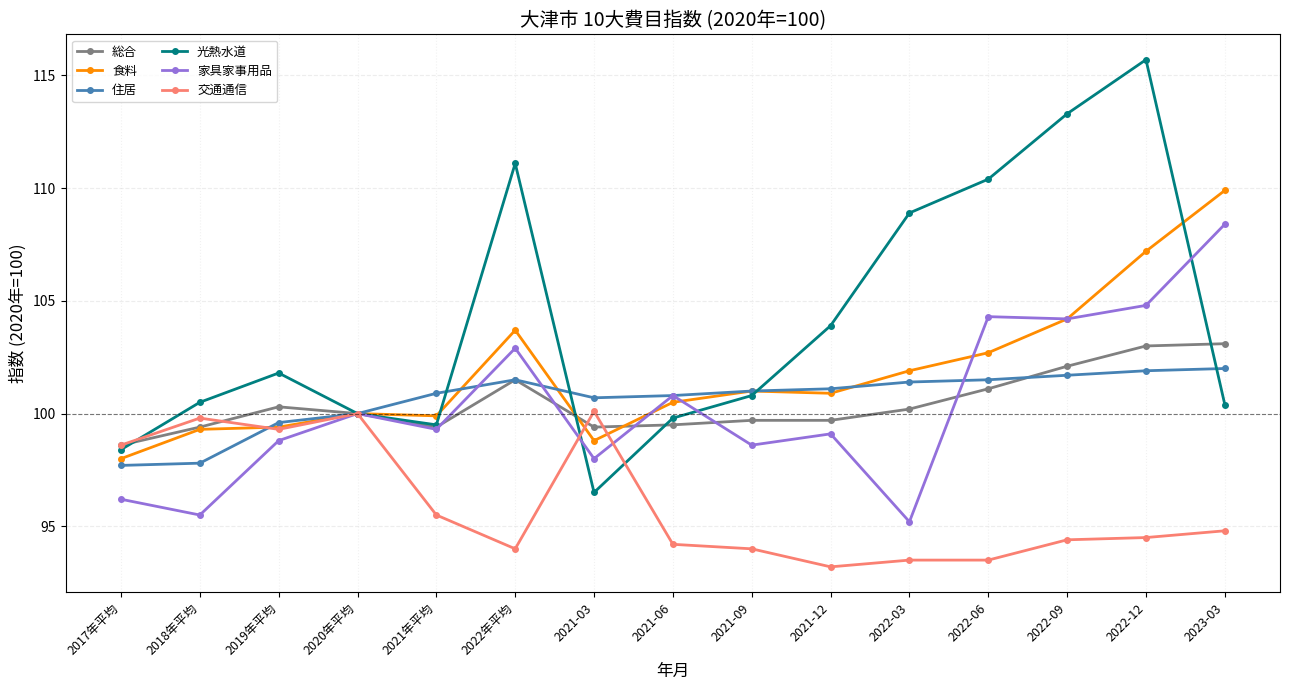

How many distinct data groups are displayed?

6